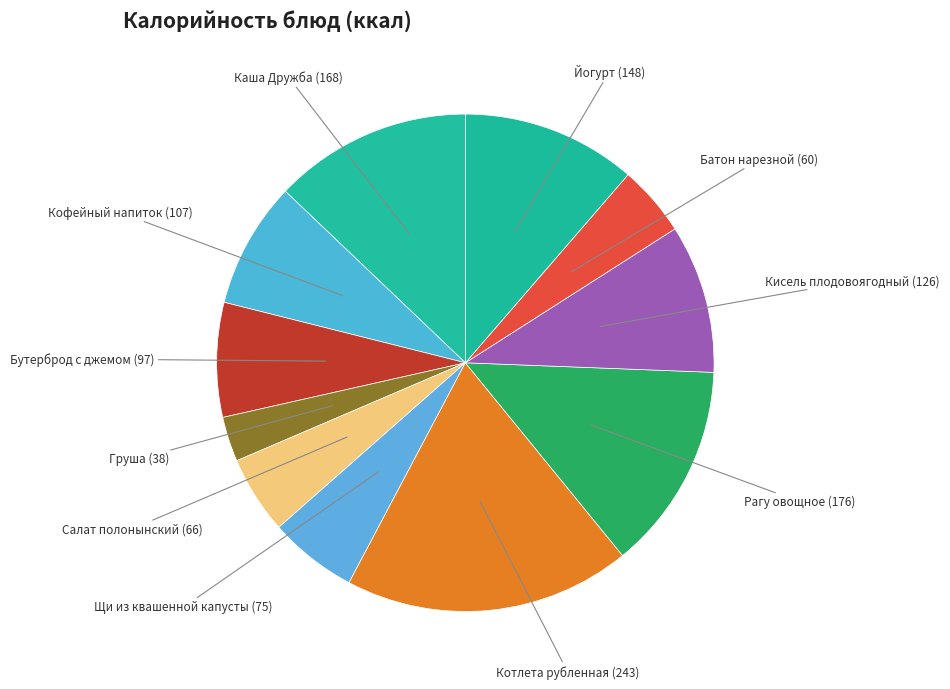

Is there any slice that represents more than half of the pie?

No